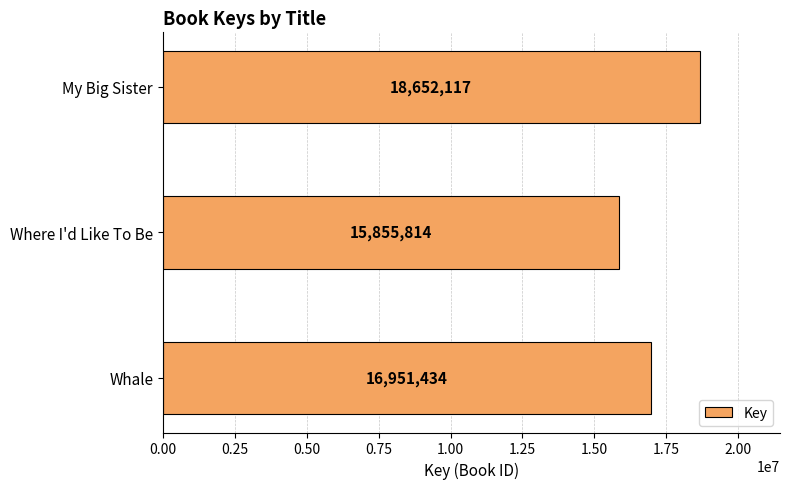

Reading bottom to top, transcribe all the data shown in this chart.

Whale=16951434	Where I'd Like To Be=15855814	My Big Sister=18652117